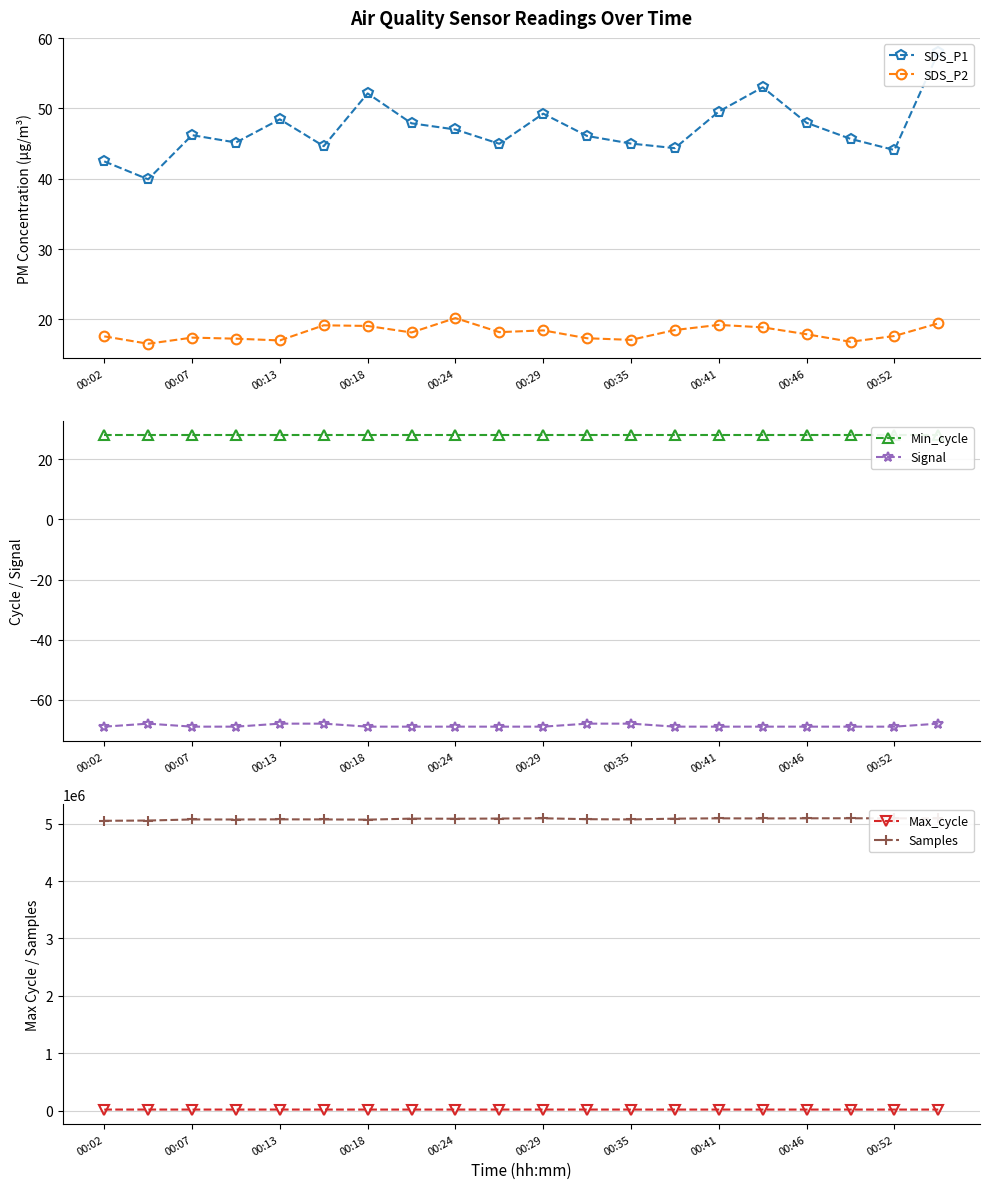

What is the greatest value displayed?

5094189.0